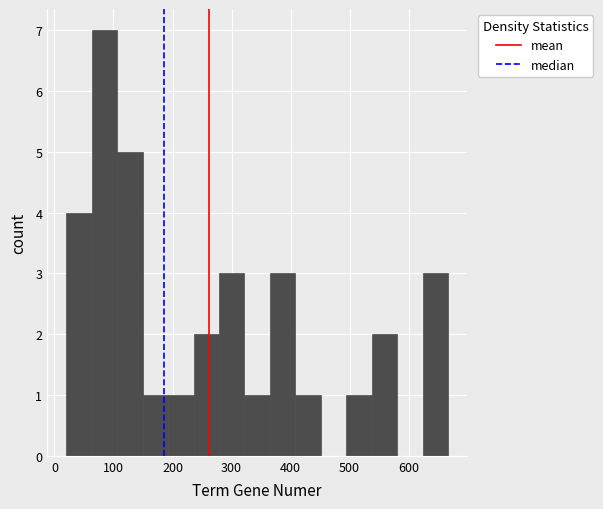

How tall is the bar that spans 280 to 320 on the x-axis? Neither the bar edges nor the heights are printed on the chart, so give them approximately, as read against the axes.

3